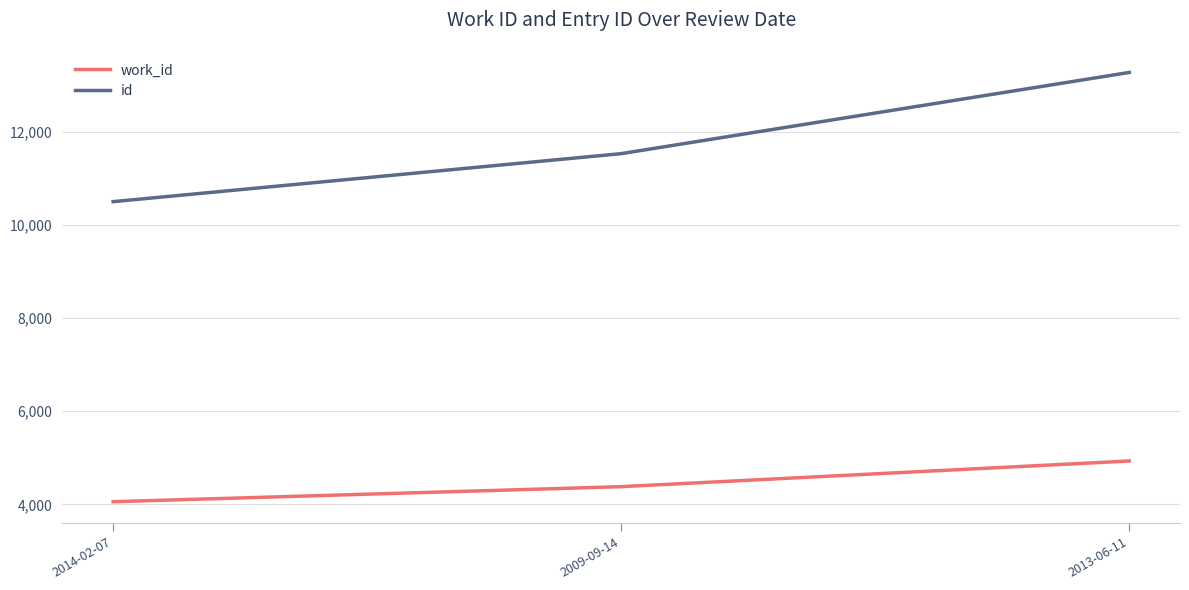

Which category has the lowest value in the work_id series?

2014-02-07